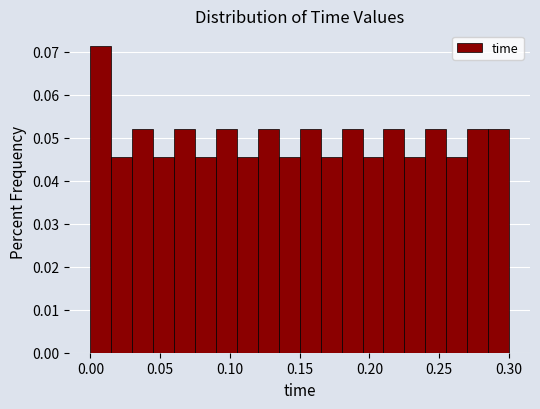

Around what value on the x-axis is the tallest bar? Give the approximate position of its centre, as read against the axis.

0.010